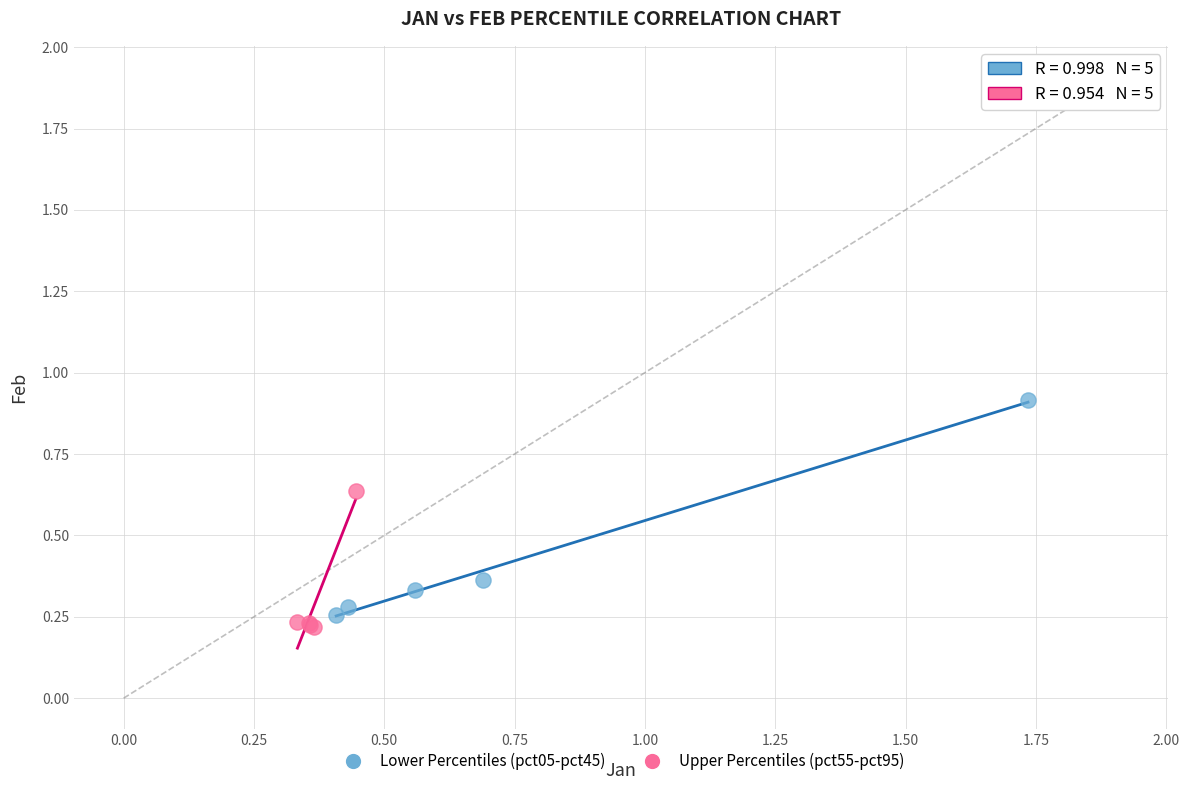

Which series reaches the maximum Y coordinate?

Lower Percentiles (pct05-pct45)